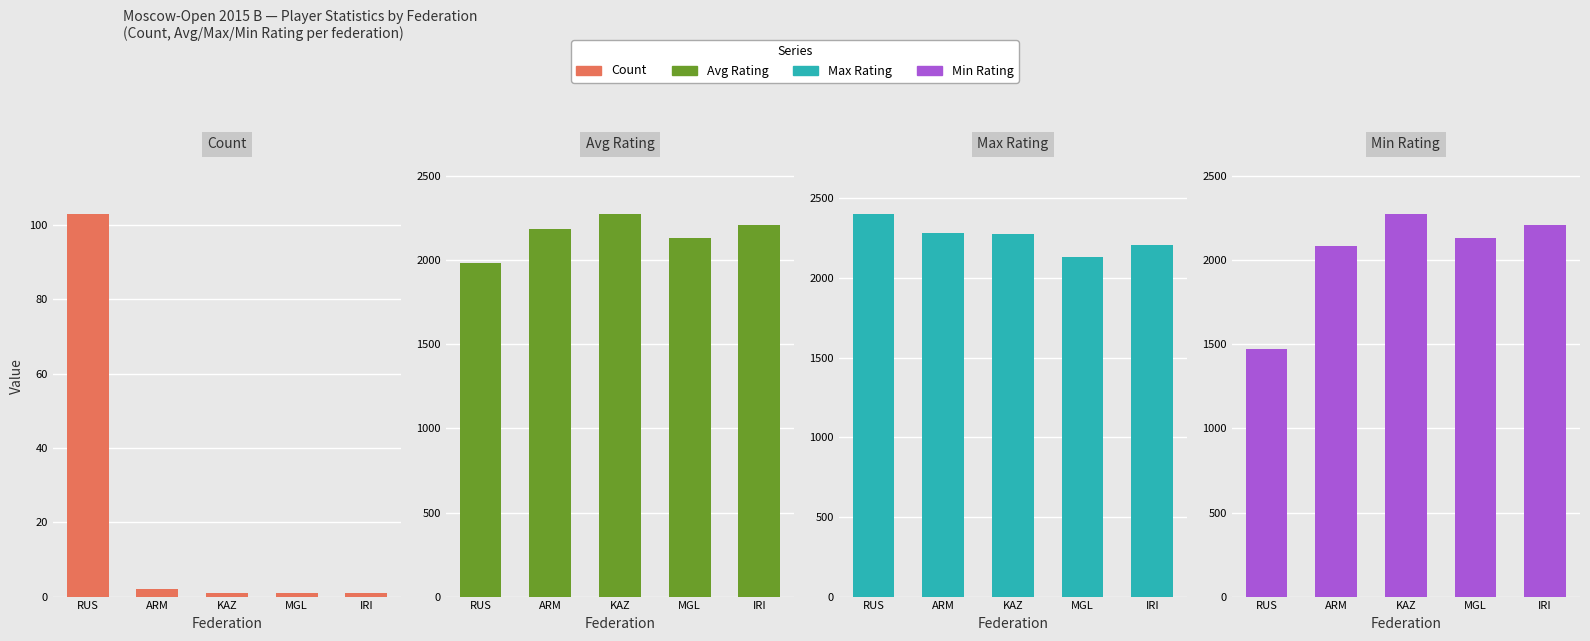

List the labels in order of Max Rating value, largest first.

RUS, ARM, KAZ, IRI, MGL